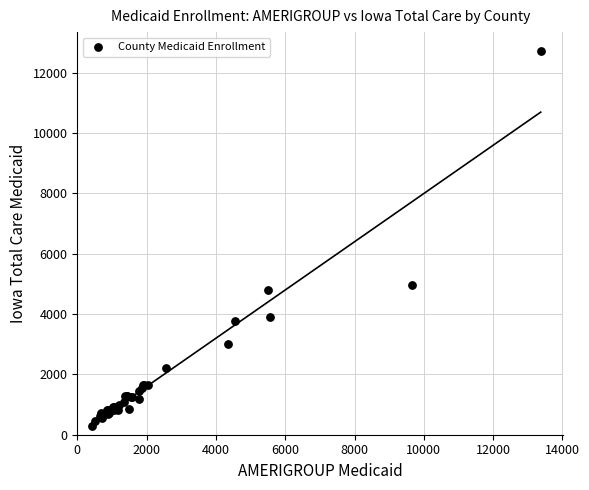

What Y value in the scatter plot is closest to 6509?

4976